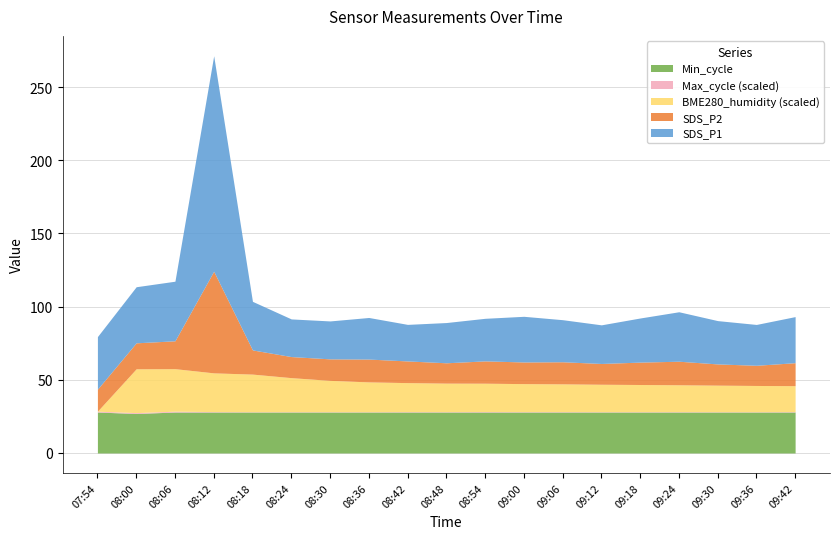

How many lines are shown in the chart?

5